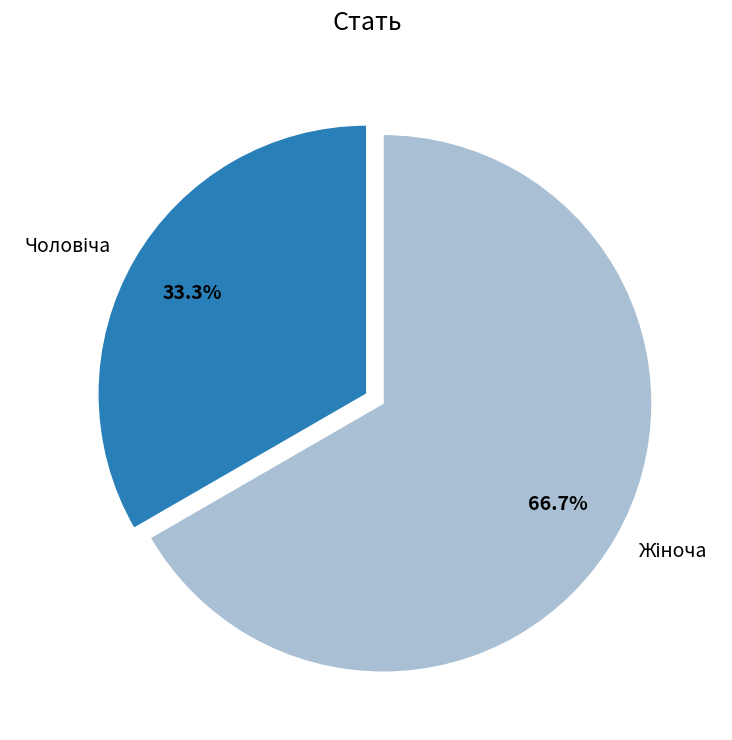

Is there a majority slice in this chart?

Yes